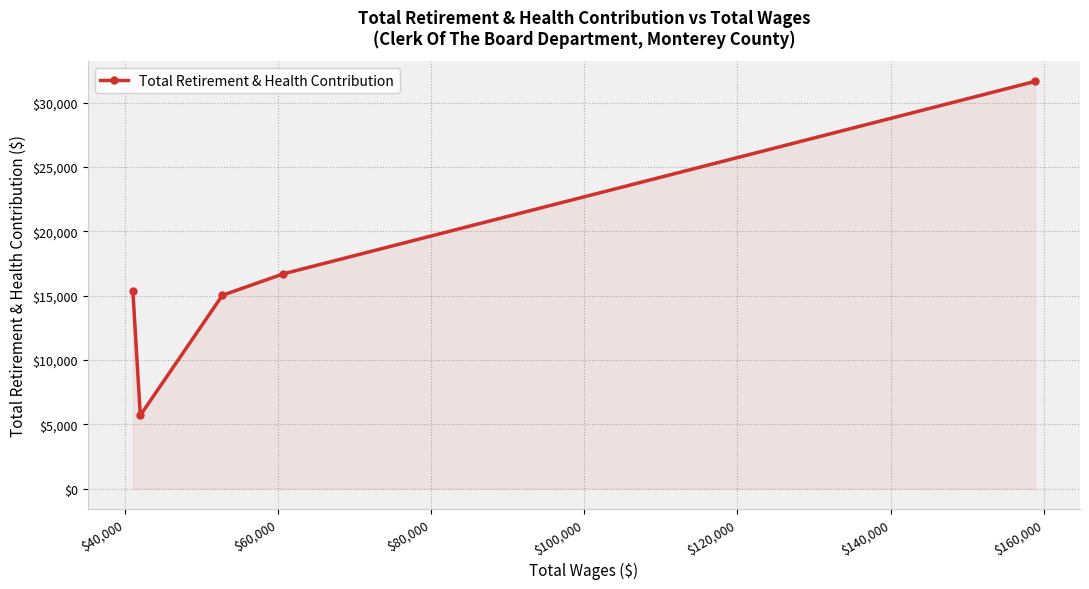

What is the value of the 1st point from the left?

15344